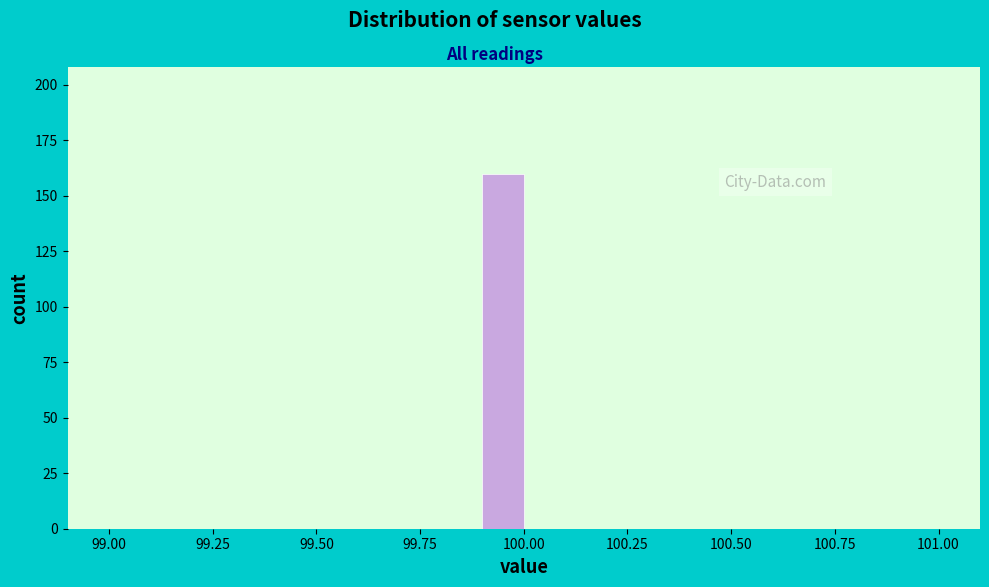

Around what value on the x-axis is the tallest bar? Give the approximate position of its centre, as read against the axis.

99.95